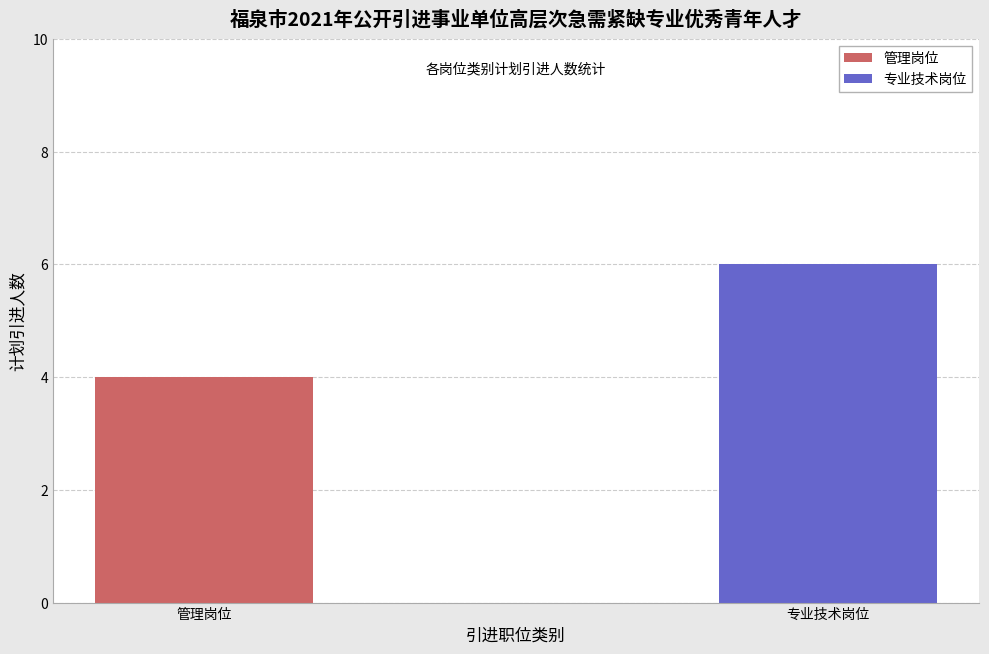

What is the ratio of the value at 管理岗位 to the value at 专业技术岗位?

0.7